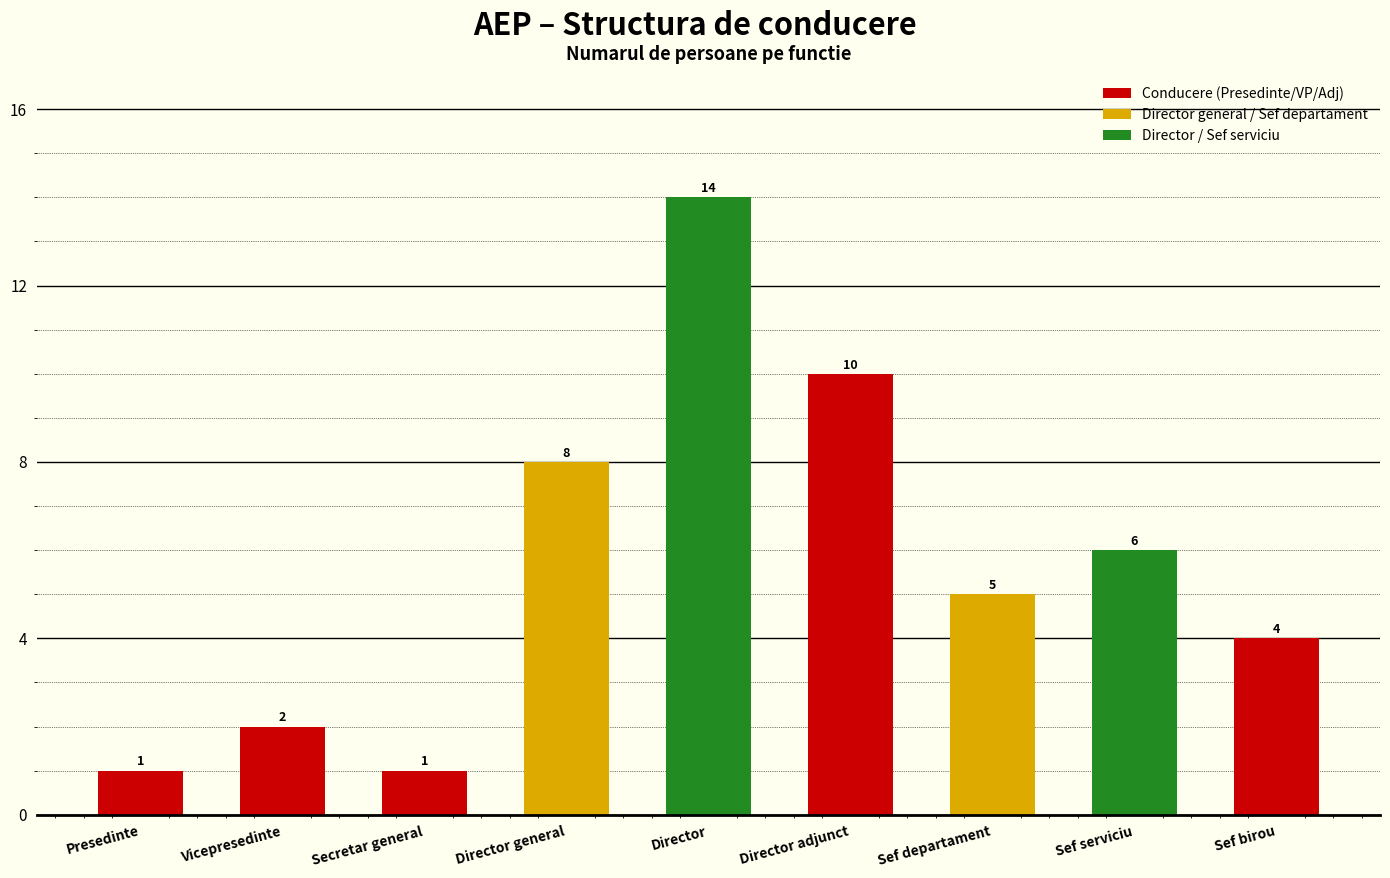

Is it true that the value at Sef birou is 4?

True